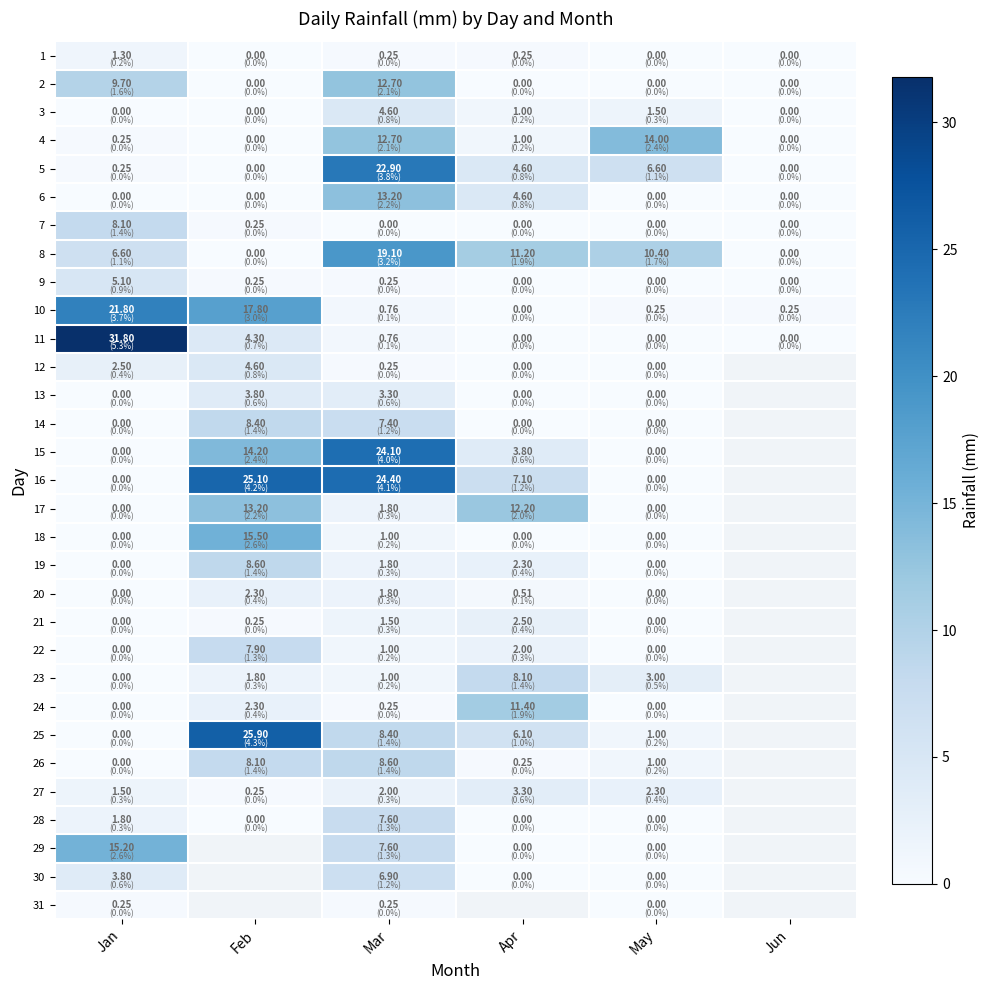

What is the greatest value displayed?

31.8